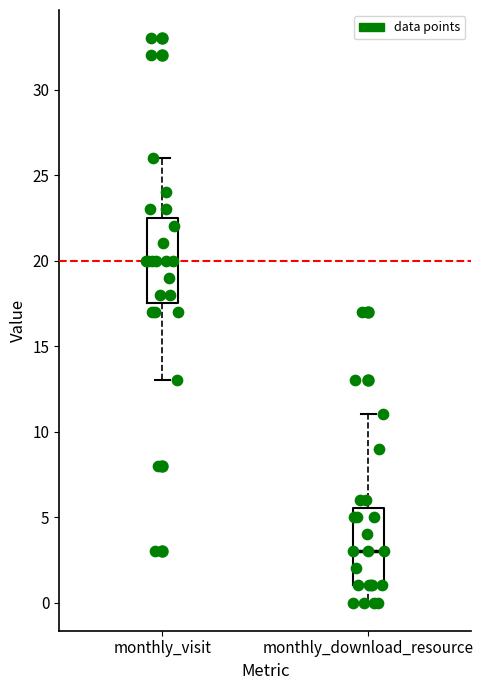

Reading left to right, read every box against the y-axis: the position of its median line, the range the box covers, and the ends of its whiskers. The values are not printed on the chart, so give them approximately, as read against the axis.

monthly_visit: median 20.0, box 17.5 to 22.5, whiskers 13.0 to 26.0
monthly_download_resource: median 3.0, box 1.0 to 5.5, whiskers 0.0 to 11.0